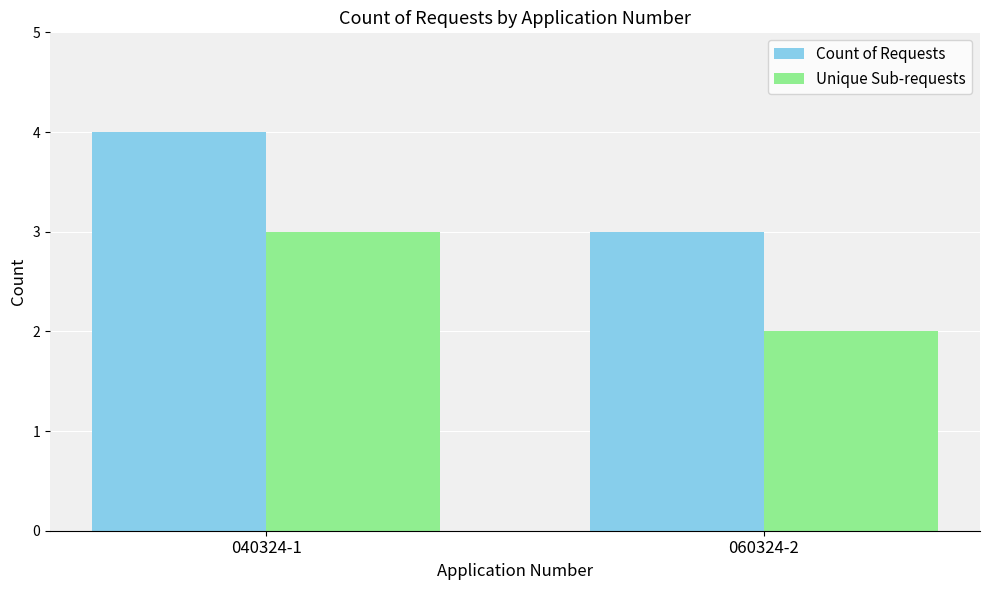

At which category does the chart reach its minimum across all series?

060324-2